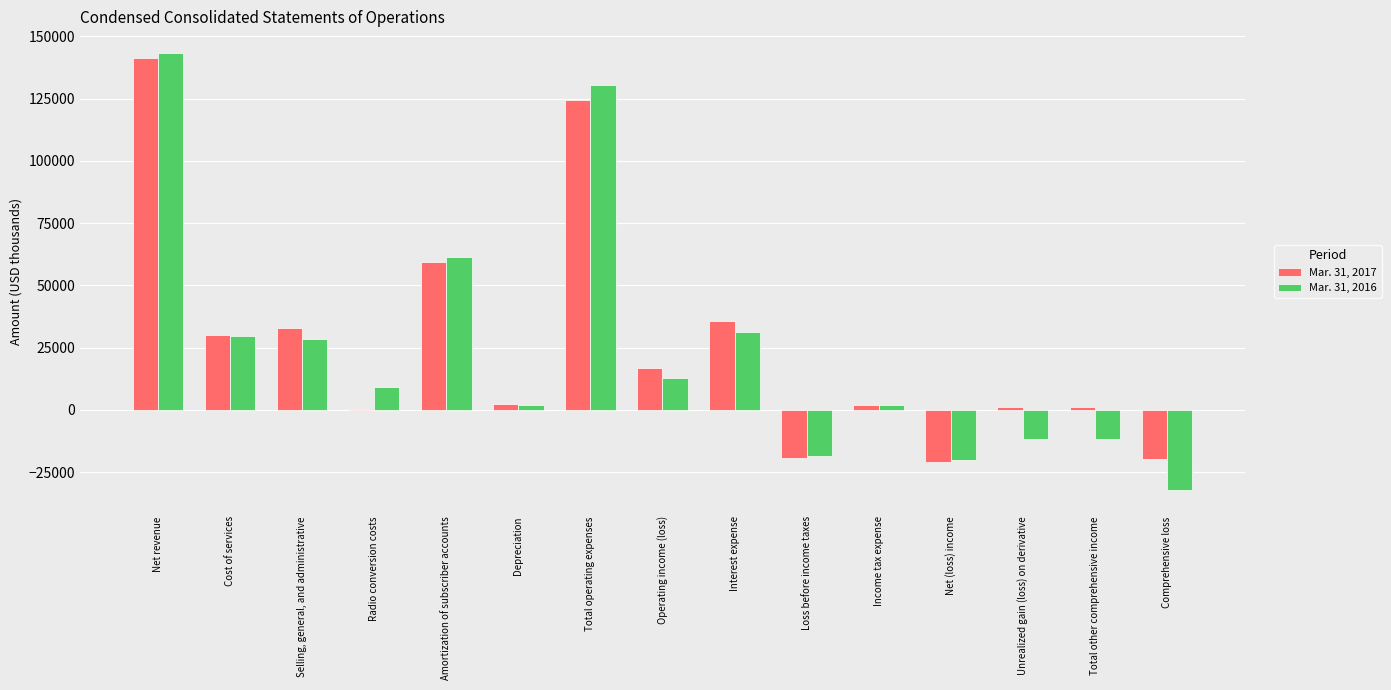

At which label is Mar. 31, 2017 closest to 60093?

Amortization of subscriber accounts